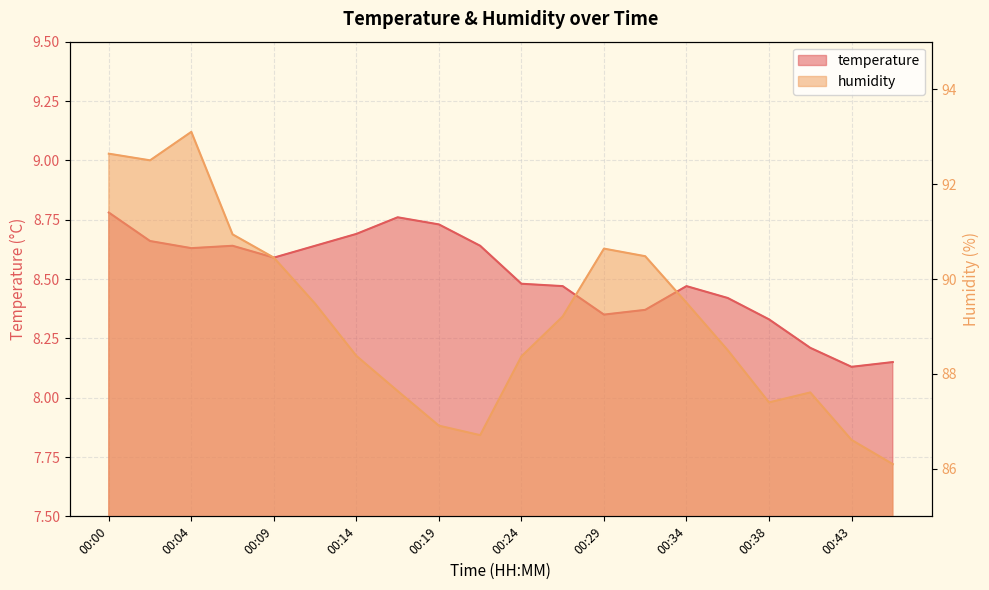

What is the sum of all temperature values?

170.1